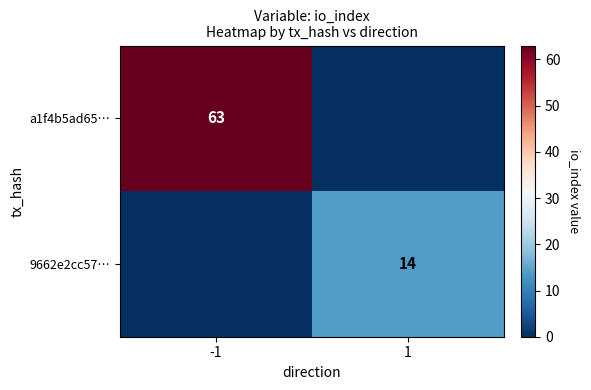

Is the value of 9662e2cc57… at -1 greater than the value of a1f4b5ad65… at -1?

No